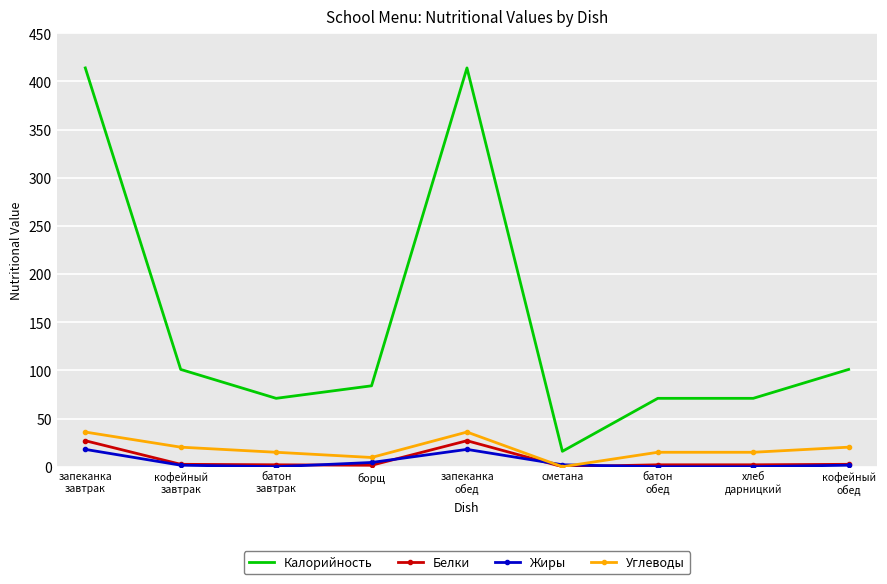

Count the number of data series in this chart.

4